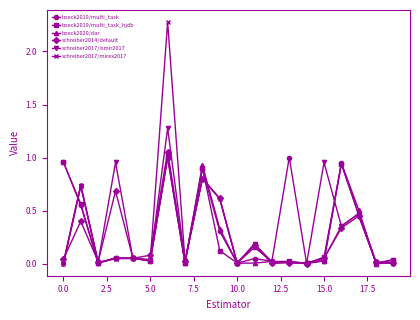

What are all the series names shown in the legend?

boeck2019/multi_task, boeck2019/multi_task_hjdb, boeck2020/dar, schreiber2014/default, schreiber2017/ismir2017, schreiber2017/mirex2017